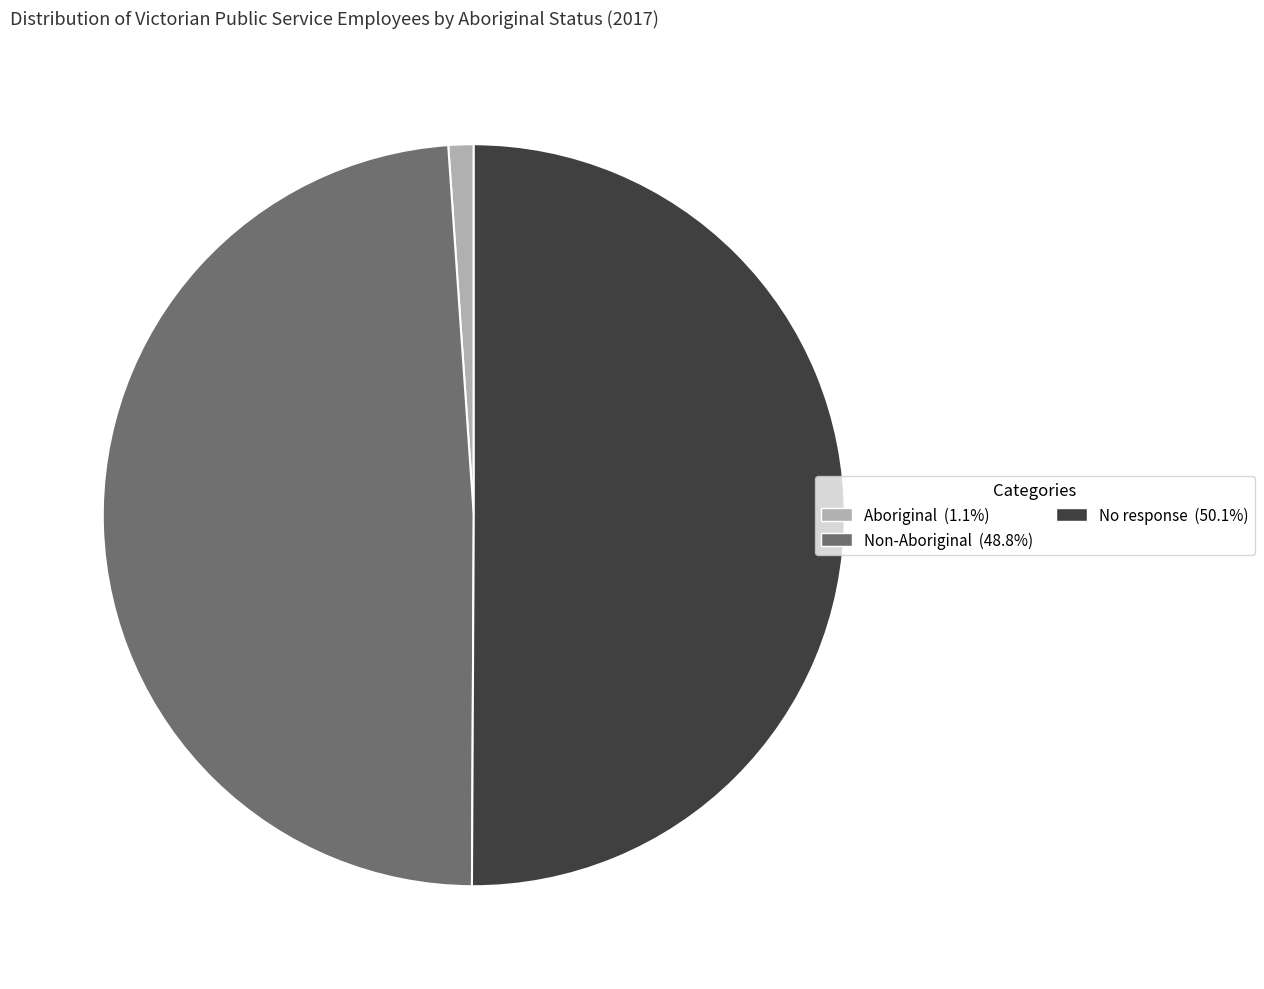

Which category has the biggest portion of the pie?

No response